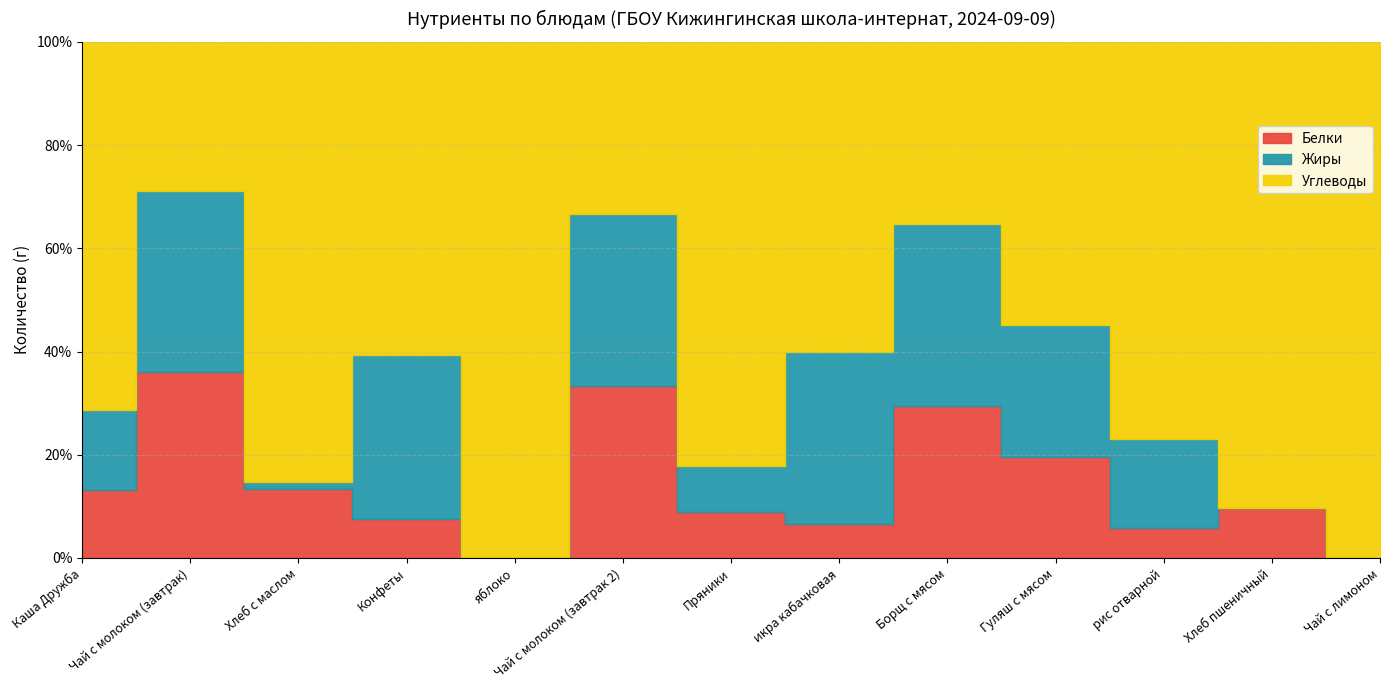

What is the difference between the maximum and second lowest values in the Жиры series?

13.2